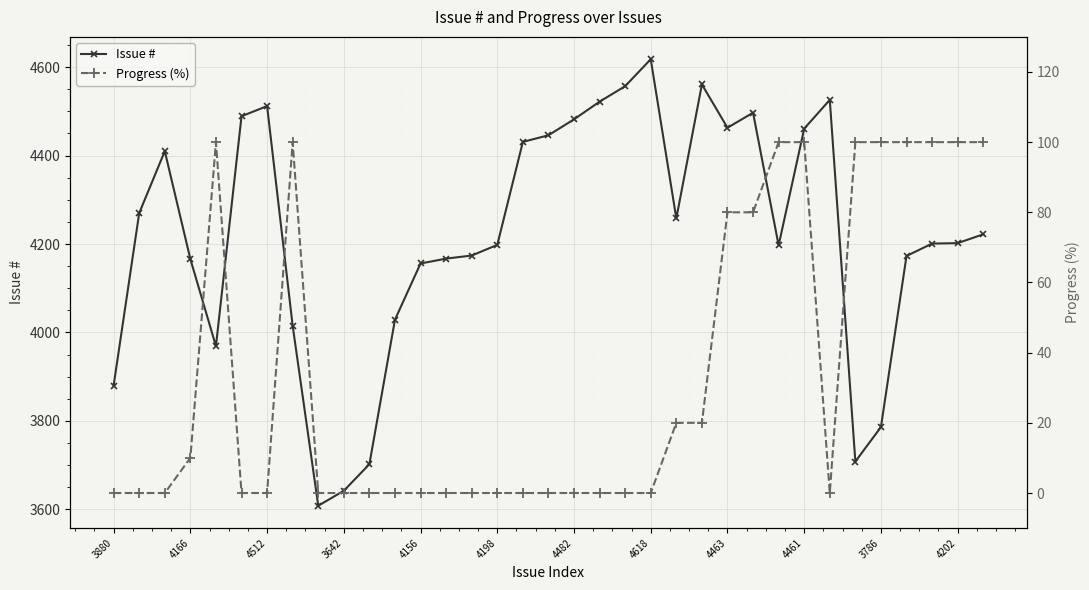

At which label does Progress (%) reach its minimum?

3880